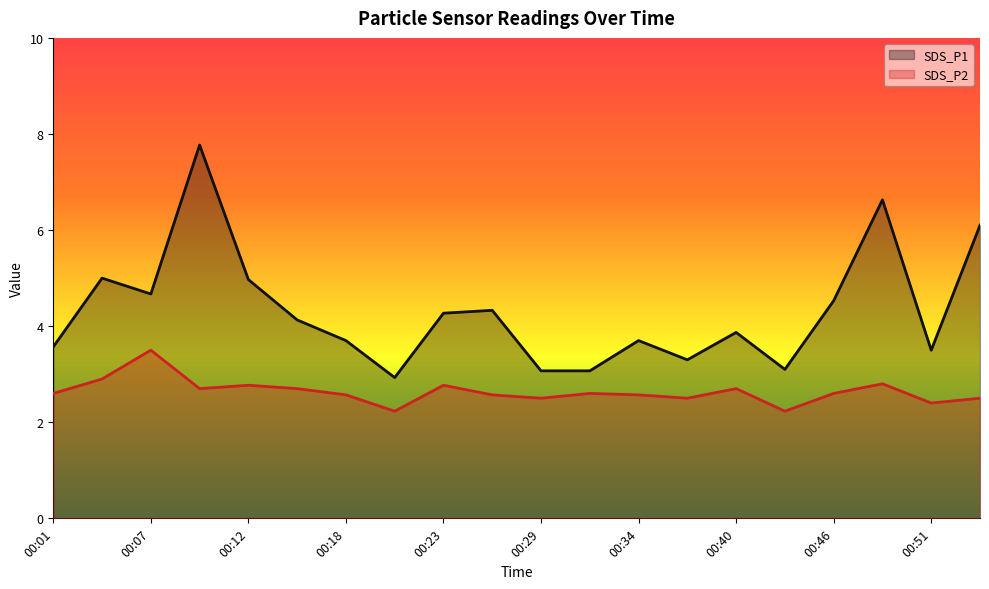

Reading left to right, what are all the values shown in this chart?

SDS_P1: 00:01=3.6	00:04=5.0	00:07=4.7	00:09=7.8	00:12=5.0	00:15=4.1	00:18=3.7	00:21=2.9	00:23=4.3	00:26=4.3	00:29=3.1	00:32=3.1	00:34=3.7	00:37=3.3	00:40=3.9	00:43=3.1	00:46=4.5	00:49=6.6	00:51=3.5	00:54=6.1
SDS_P2: 00:01=2.6	00:04=2.9	00:07=3.5	00:09=2.7	00:12=2.8	00:15=2.7	00:18=2.6	00:21=2.2	00:23=2.8	00:26=2.6	00:29=2.5	00:32=2.6	00:34=2.6	00:37=2.5	00:40=2.7	00:43=2.2	00:46=2.6	00:49=2.8	00:51=2.4	00:54=2.5